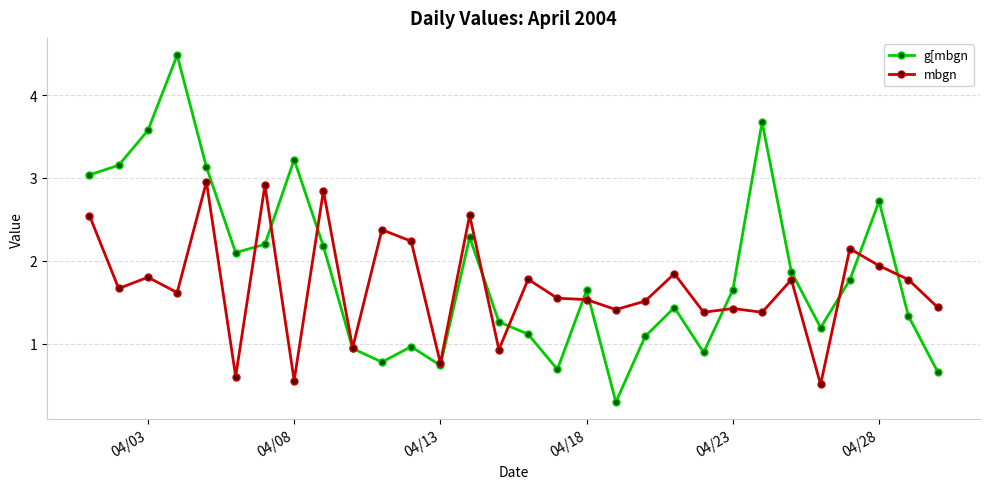

What is the minimum value shown in the chart?

0.3